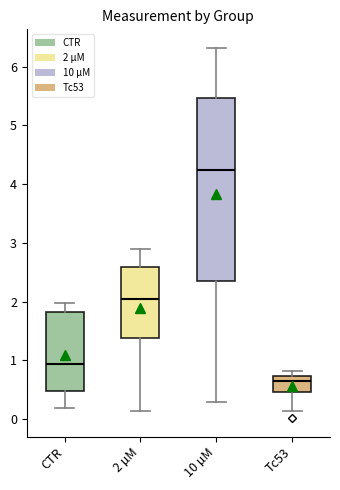

Reading left to right, read every box against the y-axis: the position of its median line, the range the box covers, and the ends of its whiskers. The values are not printed on the chart, so give them approximately, as read against the axis.

CTR: median 0.9, box 0.5 to 1.8, whiskers 0.2 to 2.0
2 µM: median 2.0, box 1.4 to 2.6, whiskers 0.1 to 2.9
10 µM: median 4.2, box 2.4 to 5.5, whiskers 0.3 to 6.3
Tc53: median 0.6, box 0.5 to 0.7, whiskers 0.1 to 0.8